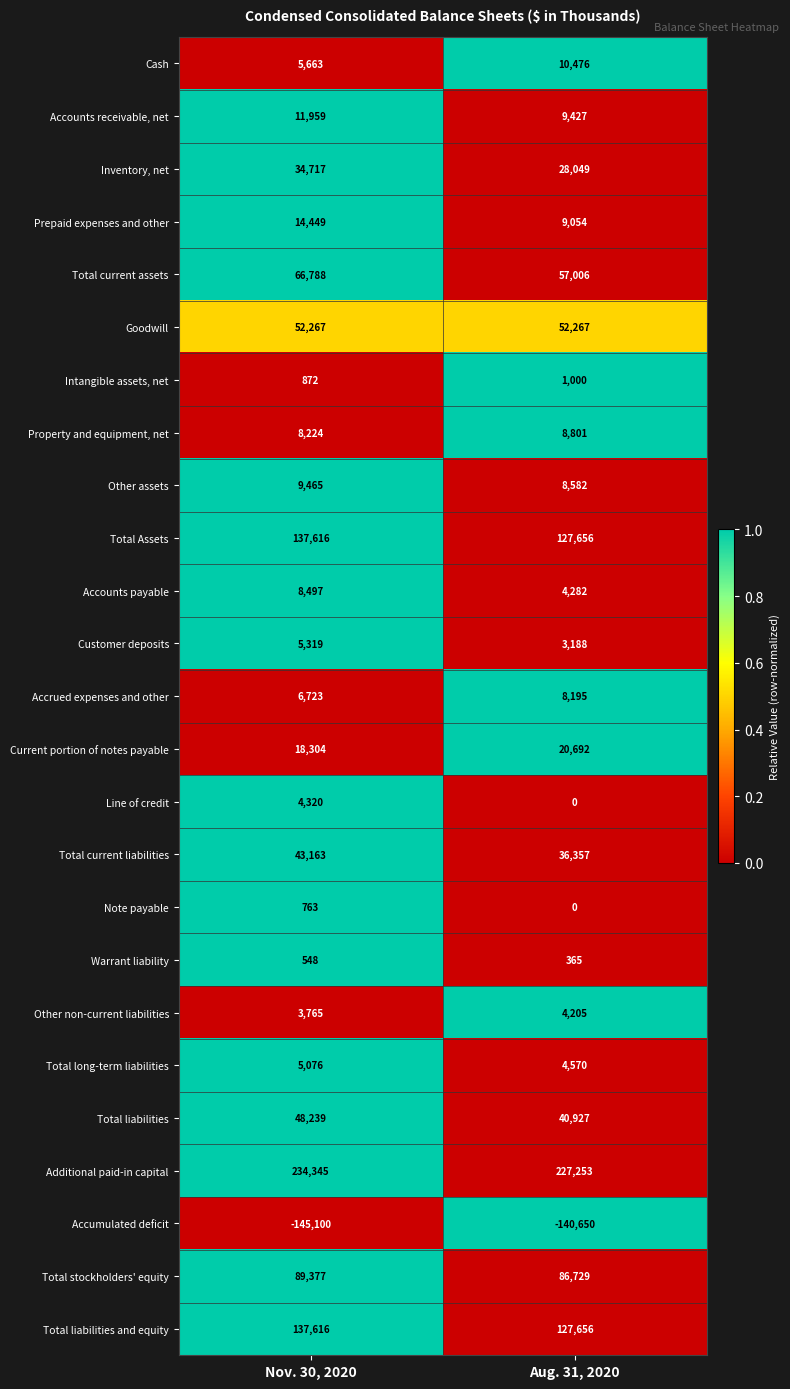

Which series has the largest total across all categories?

Additional paid-in capital